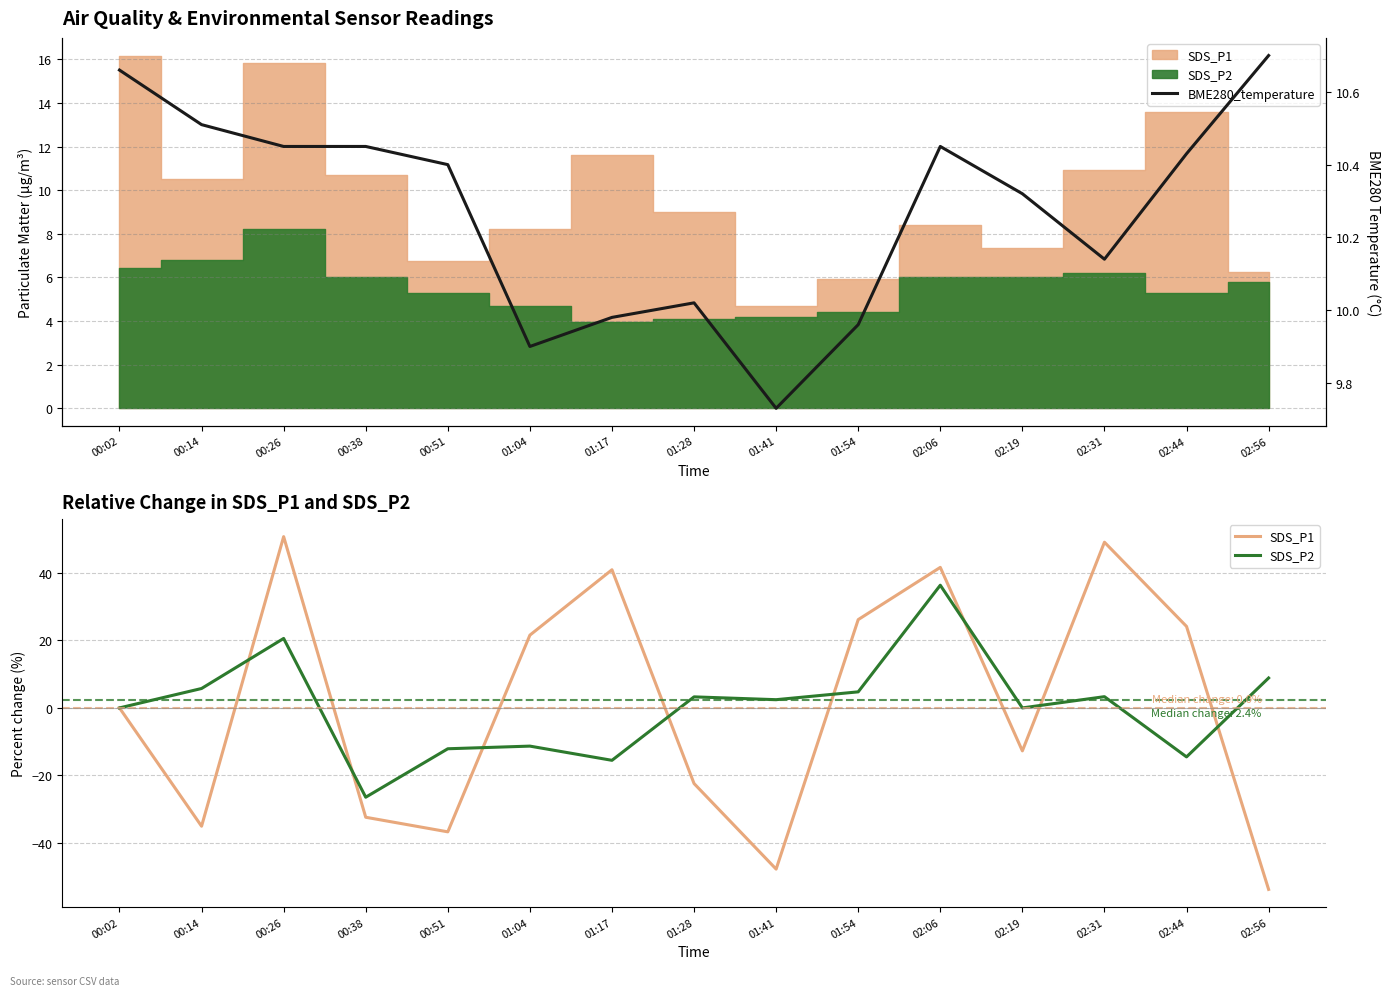

Count the number of data series in this chart.

3